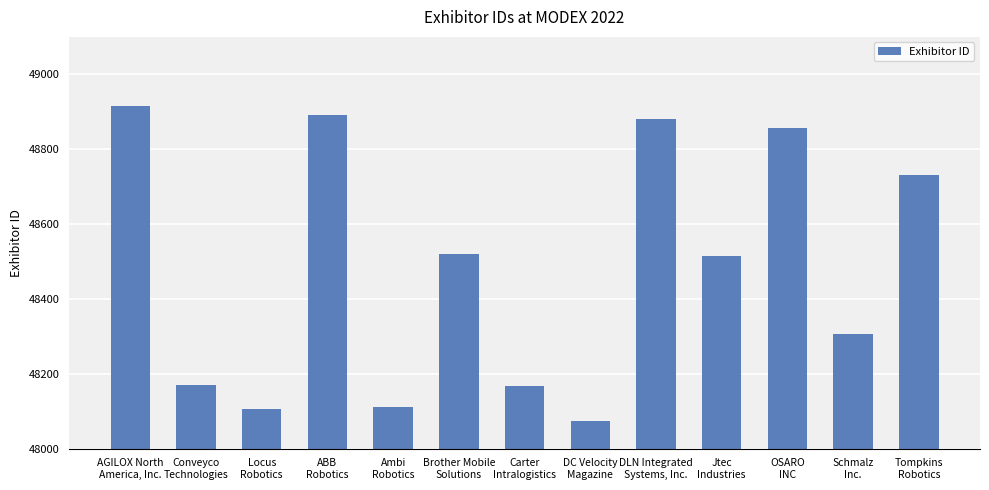

True or false: the data shows 48732 at Tompkins
Robotics.

True